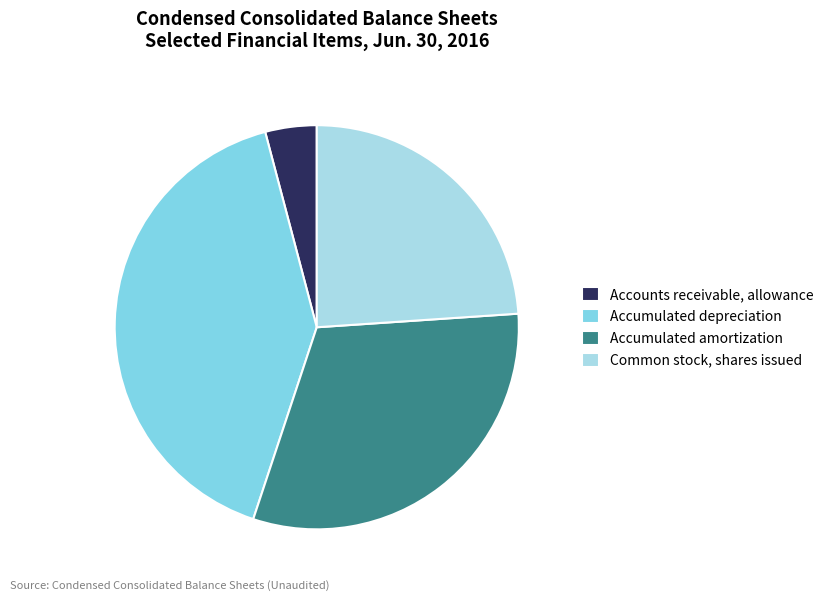

Count the number of slices in the pie.

4